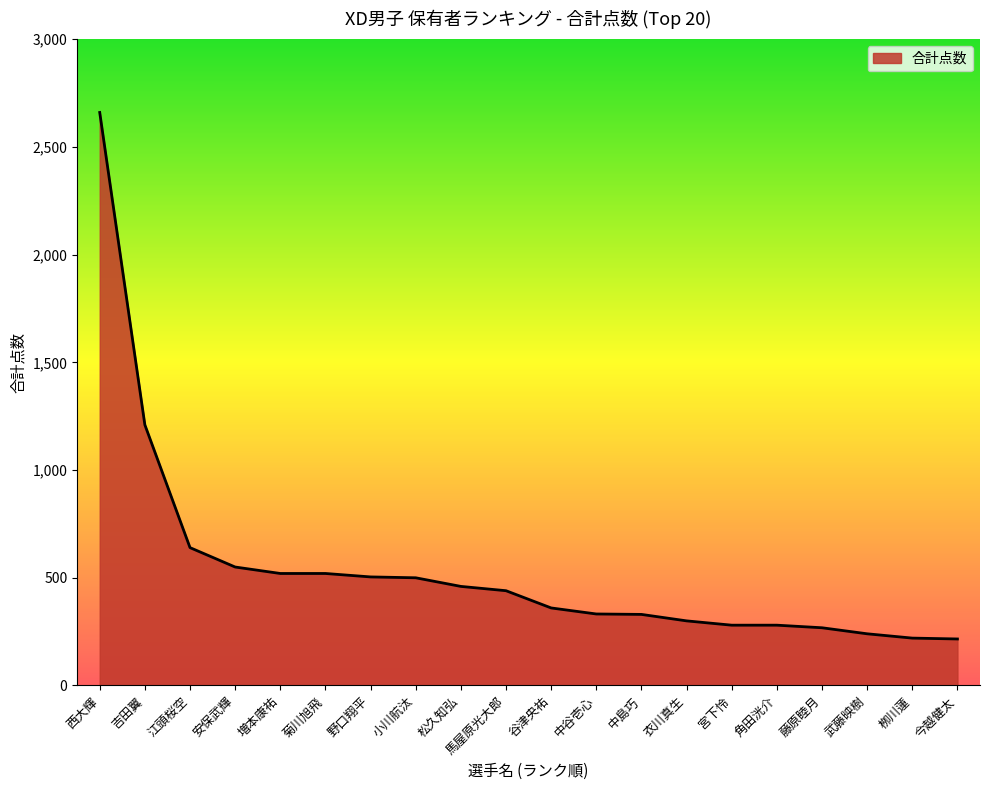

At which label is the value closest to 1438?

吉田翼